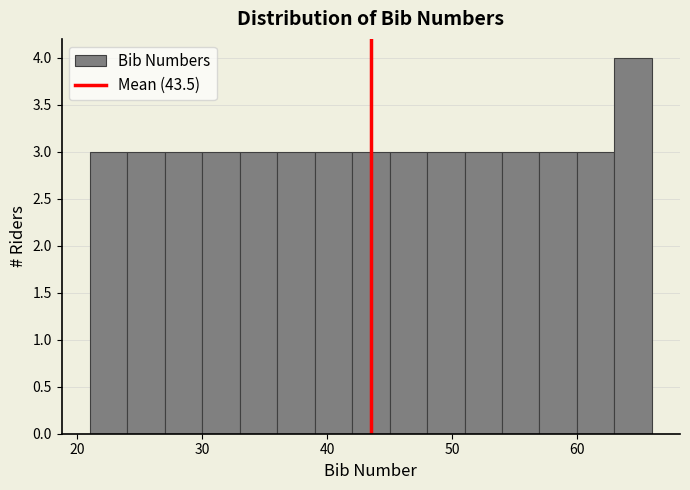

Around what value on the x-axis is the tallest bar? Give the approximate position of its centre, as read against the axis.

65